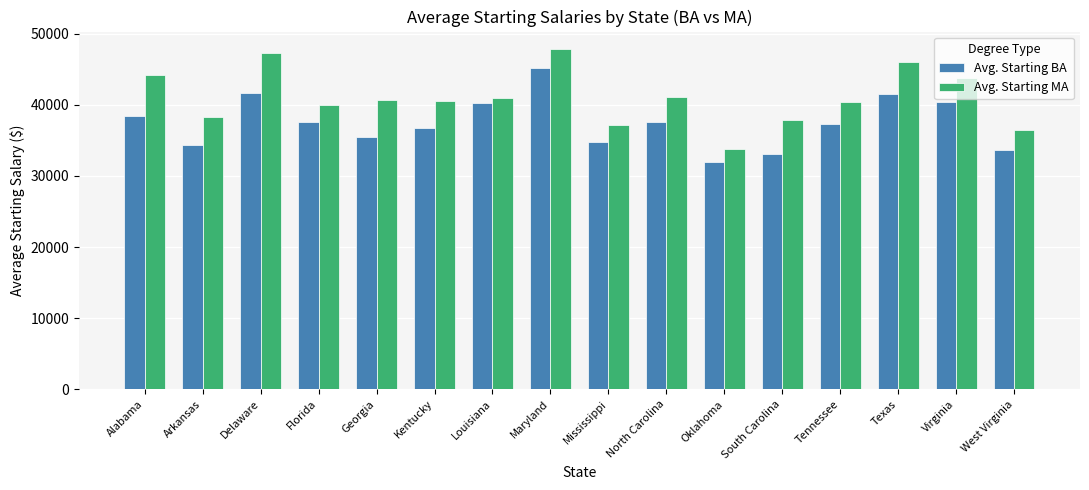

What is the maximum value shown in the chart?

47926